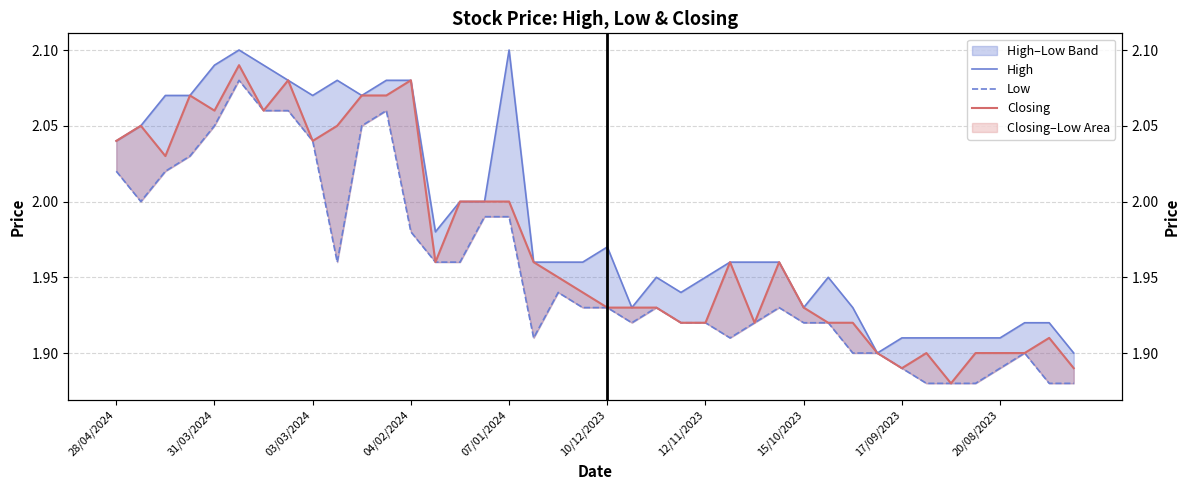

Reading right to left, what are all the values shown in this chart?

High: 1.9	1.9	1.9	1.9	1.9	1.9	1.9	1.9	1.9	1.9	1.9	1.9	2.0	2.0	2.0	1.9	1.9	1.9	1.9	2.0	2.0	2.0	2.0	2.1	2.0	2.0	2.0	2.1	2.1	2.1	2.1	2.1	2.1	2.1	2.1	2.1	2.1	2.1	2.0	2.0
Low: 1.9	1.9	1.9	1.9	1.9	1.9	1.9	1.9	1.9	1.9	1.9	1.9	1.9	1.9	1.9	1.9	1.9	1.9	1.9	1.9	1.9	1.9	1.9	2.0	2.0	2.0	2.0	2.0	2.1	2.0	2.0	2.0	2.1	2.1	2.1	2.0	2.0	2.0	2.0	2.0
Closing: 1.9	1.9	1.9	1.9	1.9	1.9	1.9	1.9	1.9	1.9	1.9	1.9	2.0	1.9	2.0	1.9	1.9	1.9	1.9	1.9	1.9	1.9	2.0	2.0	2.0	2.0	2.0	2.1	2.1	2.1	2.0	2.0	2.1	2.1	2.1	2.1	2.1	2.0	2.0	2.0